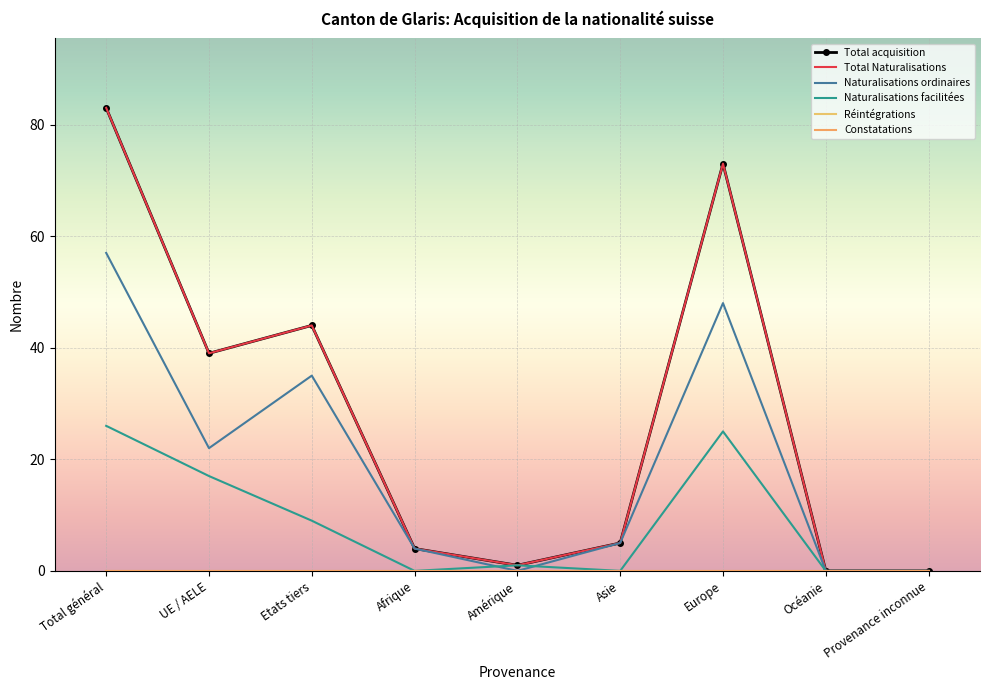

At how many categories does at least one series exceed 14?

4